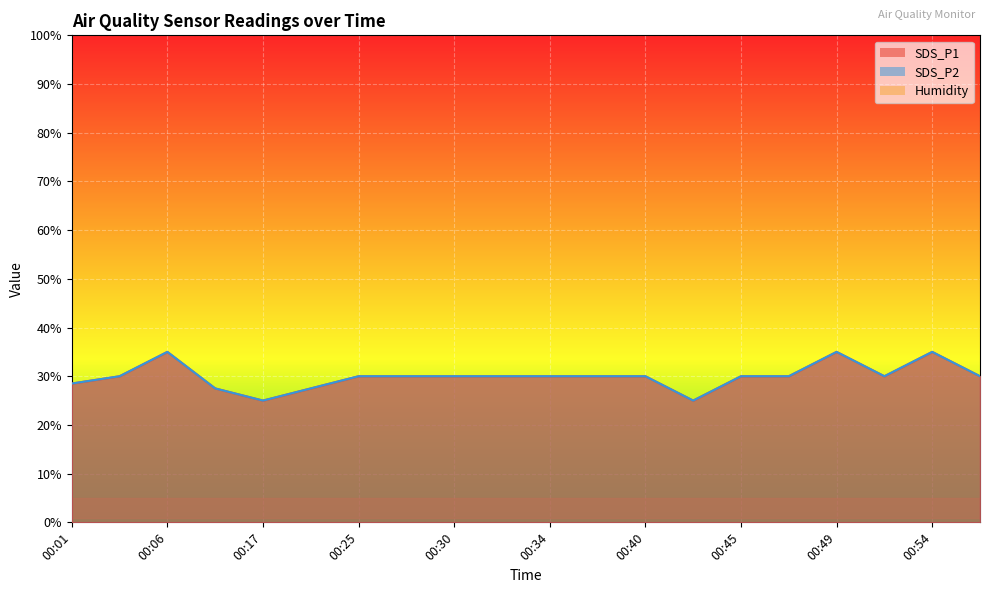

True or false: SDS_P2 and SDS_P1 cross at least once.

False